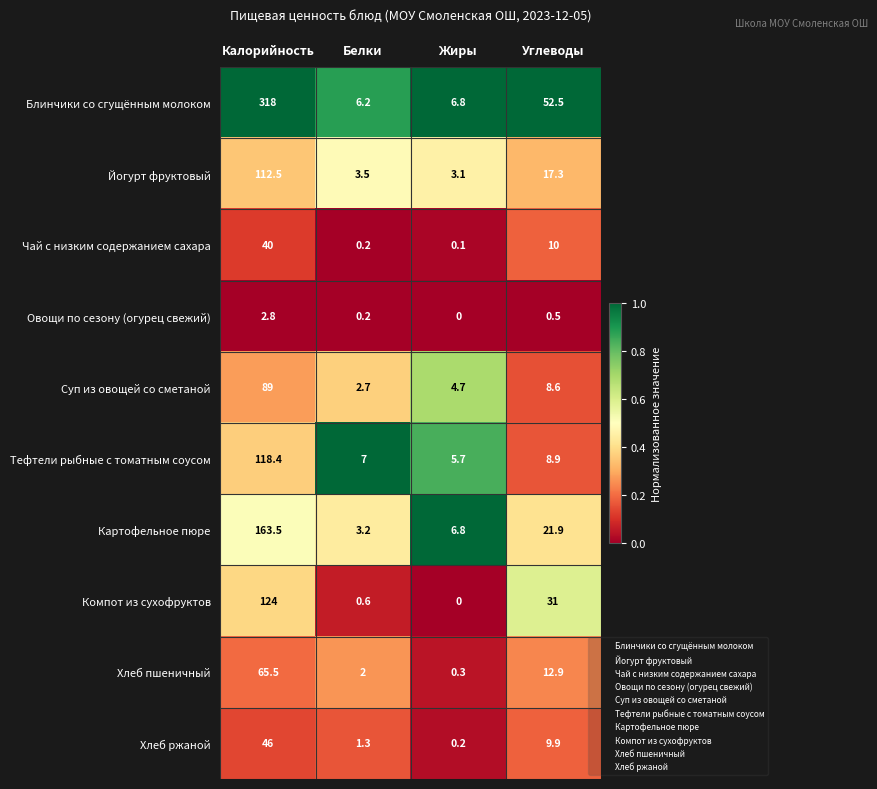

Which series has the largest range (max minus min)?

Блинчики со сгущённым молоком